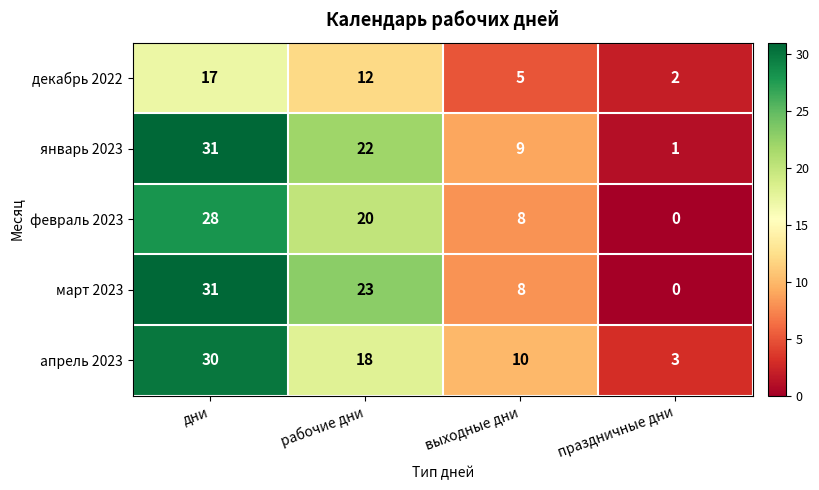

At which category is the sum across all series the highest?

дни